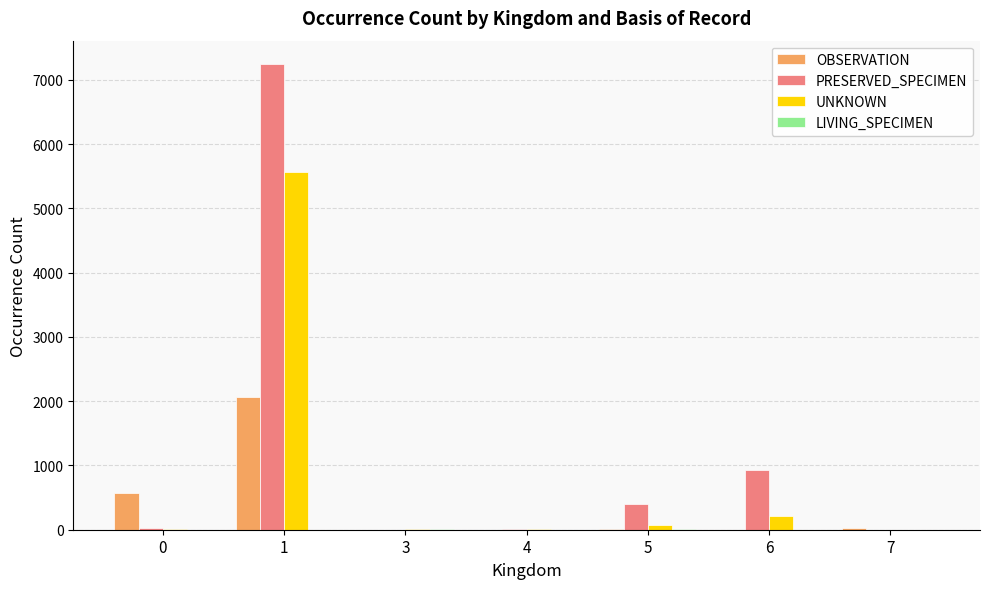

Which series has the largest total across all categories?

PRESERVED_SPECIMEN